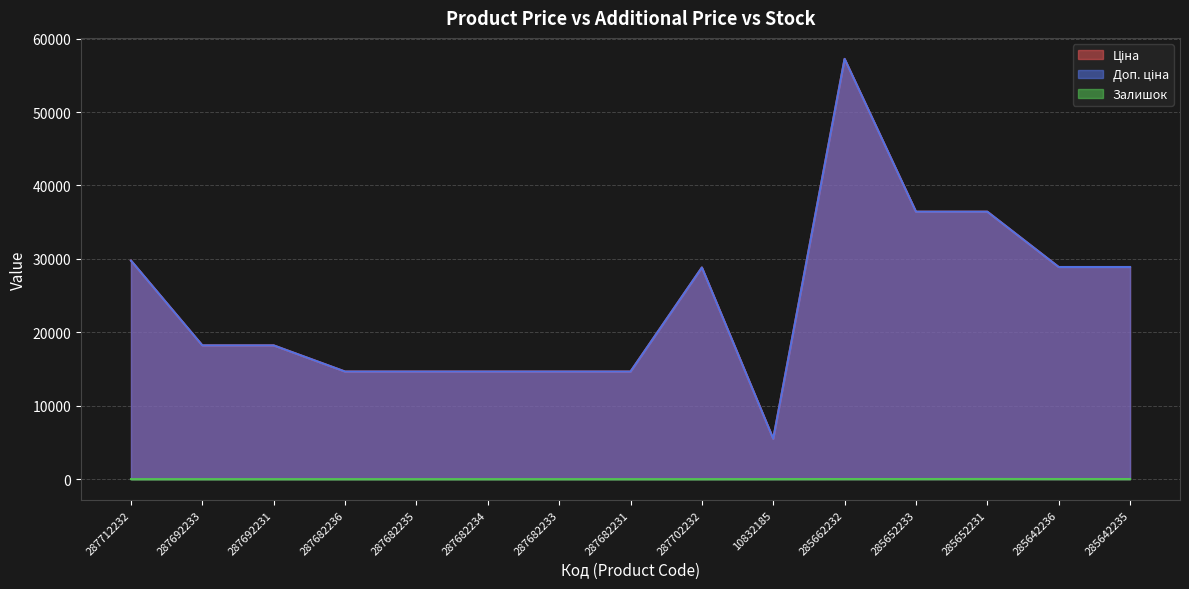

What value does the Доп. ціна series have at 10832185?

5497.3